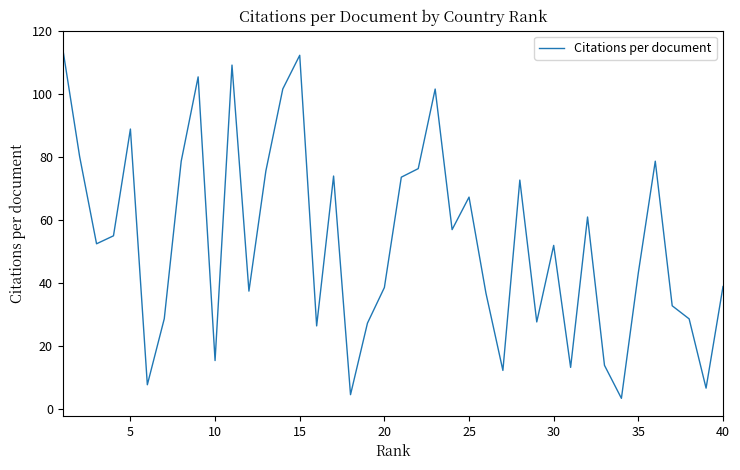

What is the sum of all values?

2133.9